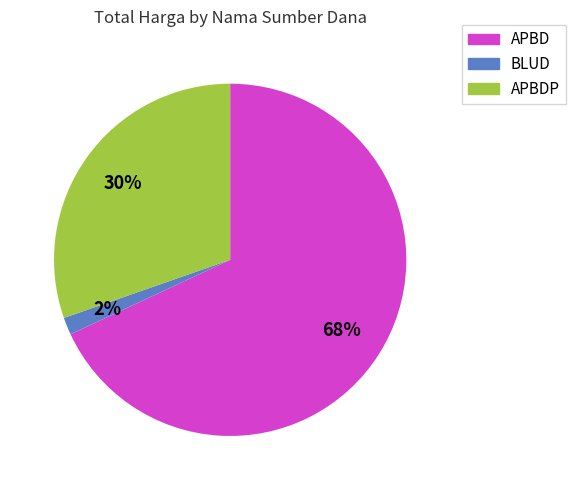

Which has a higher value, APBDP or APBD?

APBD